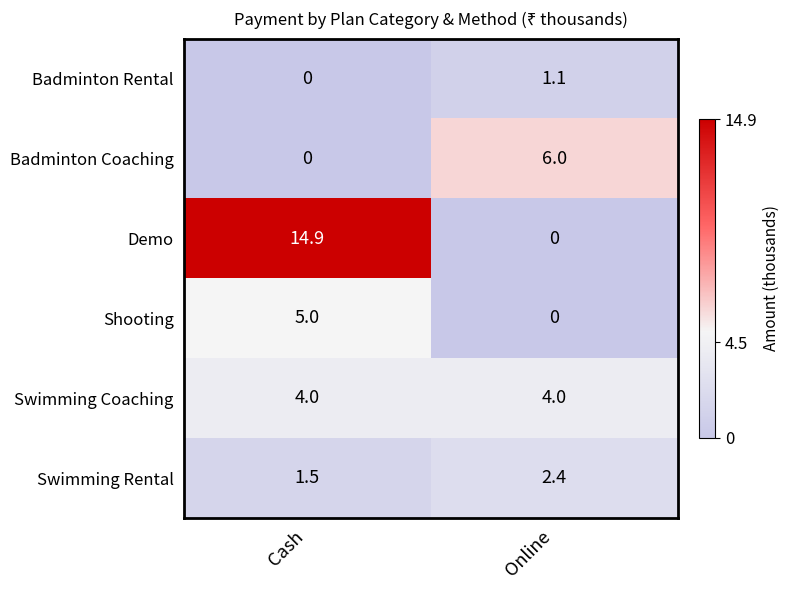

The value of Badminton Coaching at Online is 6.0. True or false?

True